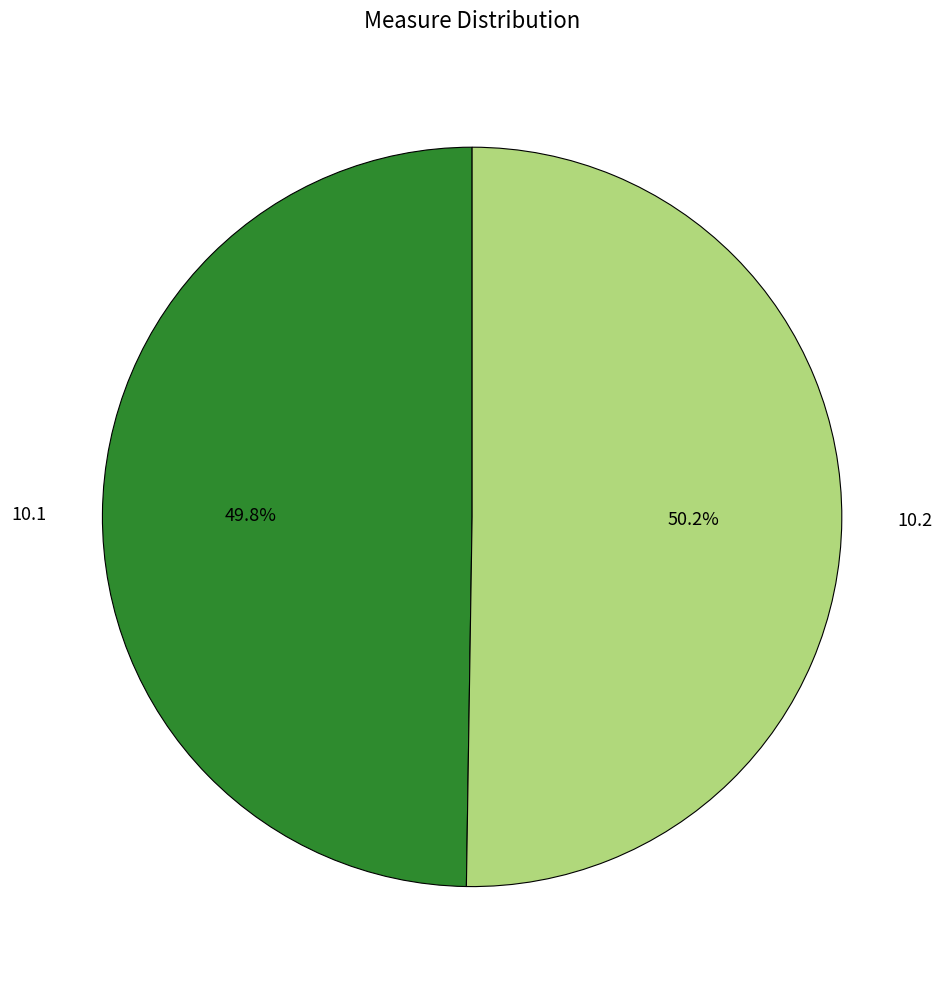

How much of the chart is everything except 10.2?

49.8%